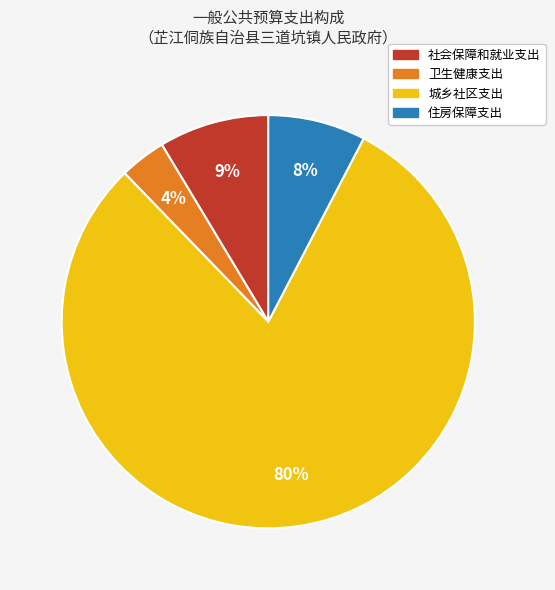

What is the smallest slice in the pie chart?

卫生健康支出